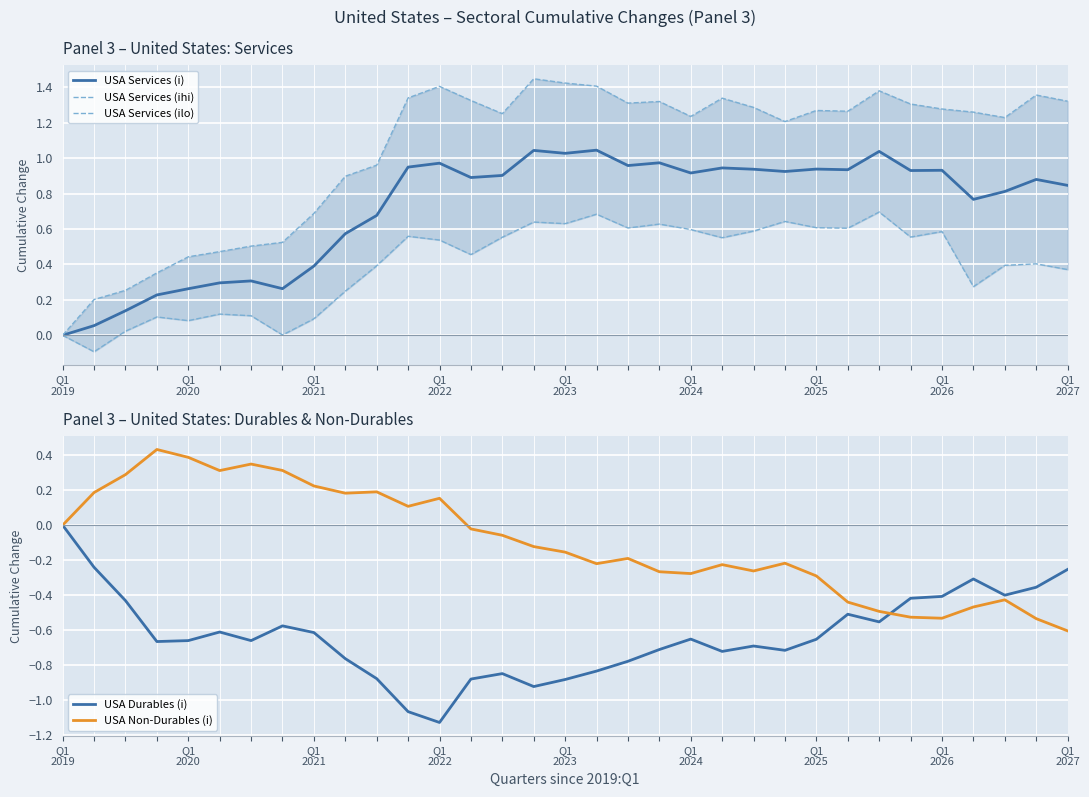

Which series ends up on top after the final intersection of USA Durables (i) and USA Non-Durables (i)?

USA Durables (i)